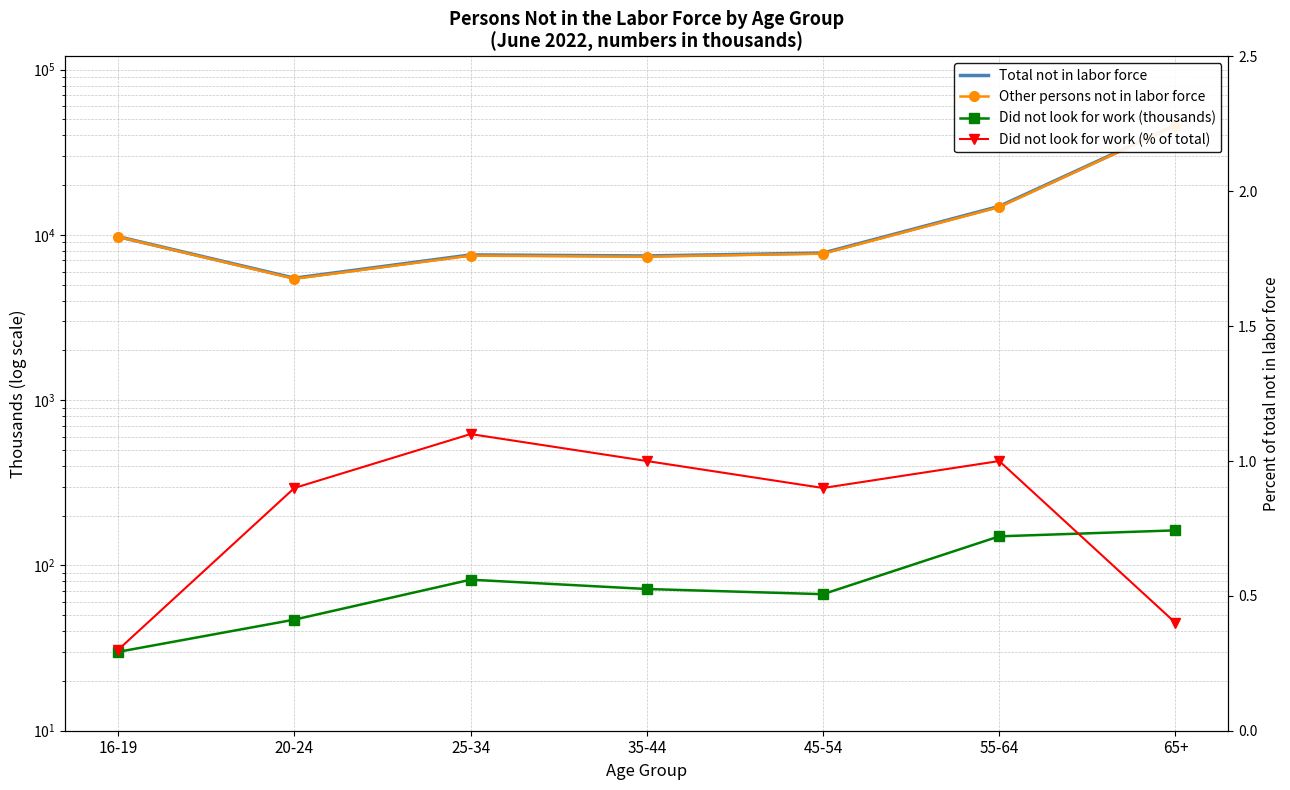

Count the number of categories in the chart.

7